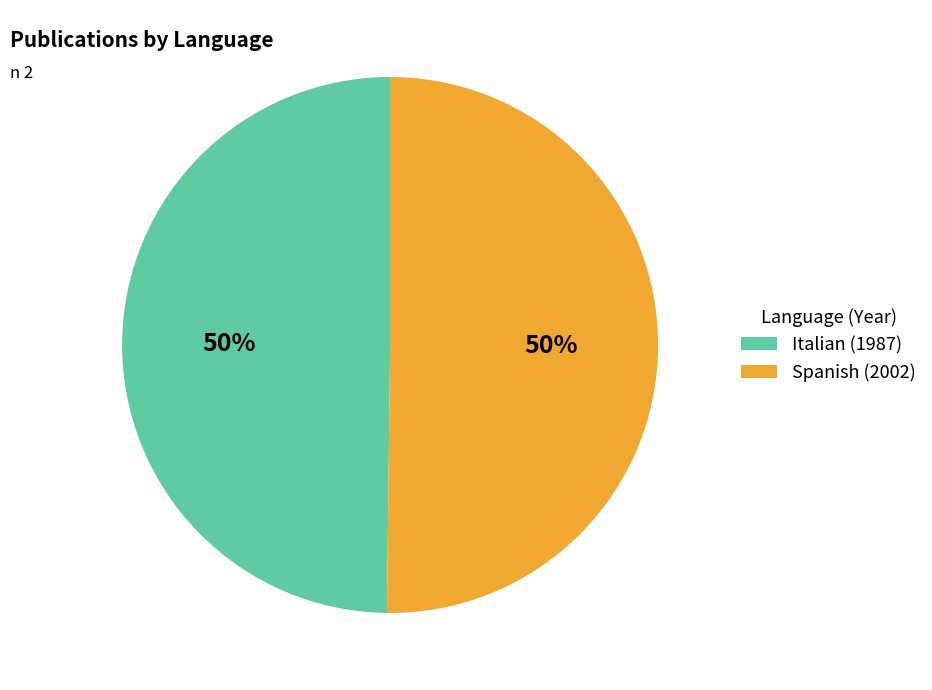

To the nearest percent, what is the average slice percentage?

50%